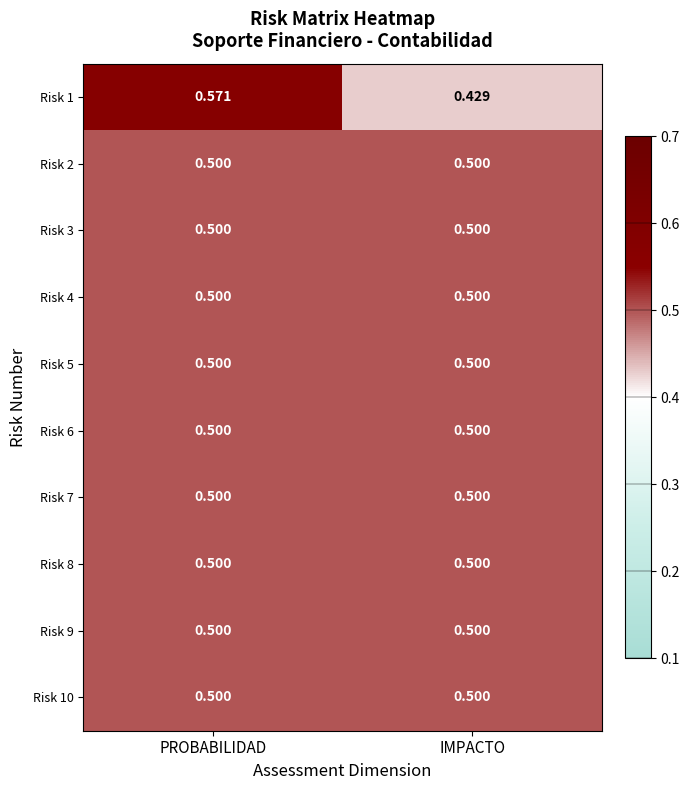

At which category is the sum across all series the highest?

PROBABILIDAD